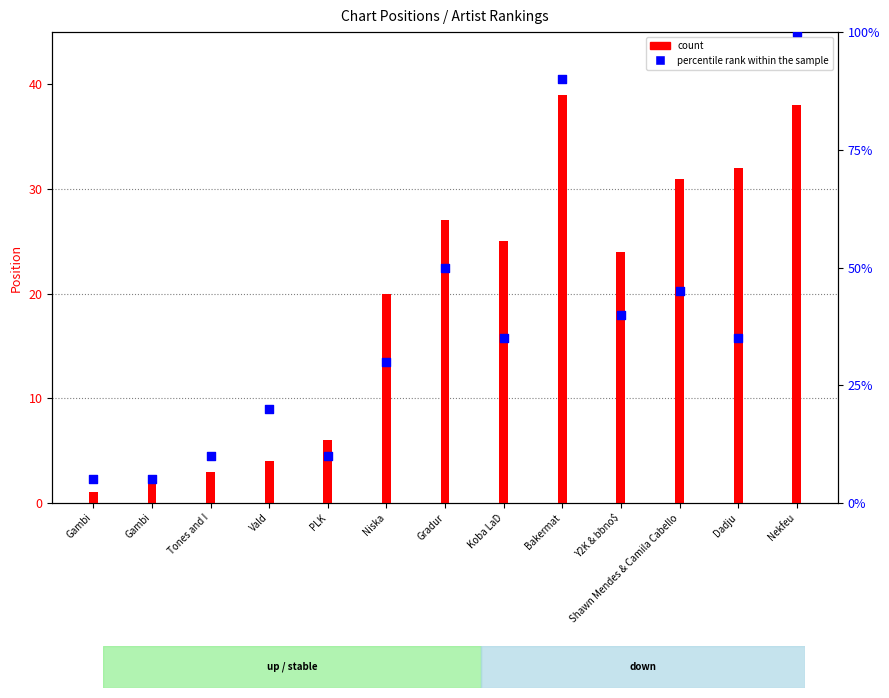

Which has a higher value, Y2K & bbno$ or PLK?

Y2K & bbno$